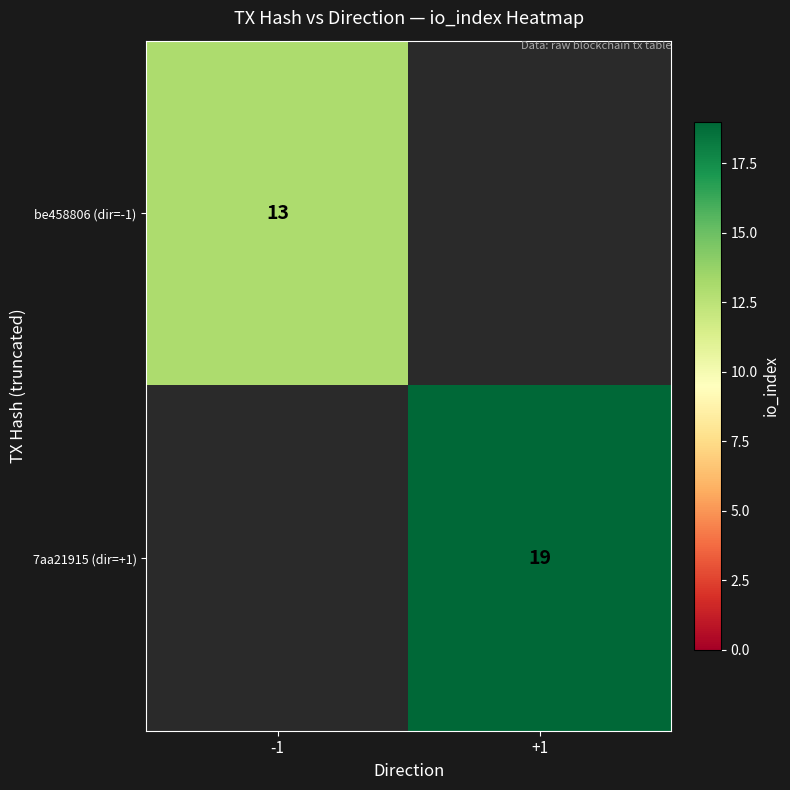

True or false: 7aa21915 (dir=+1) has a value of 13 at +1.

False